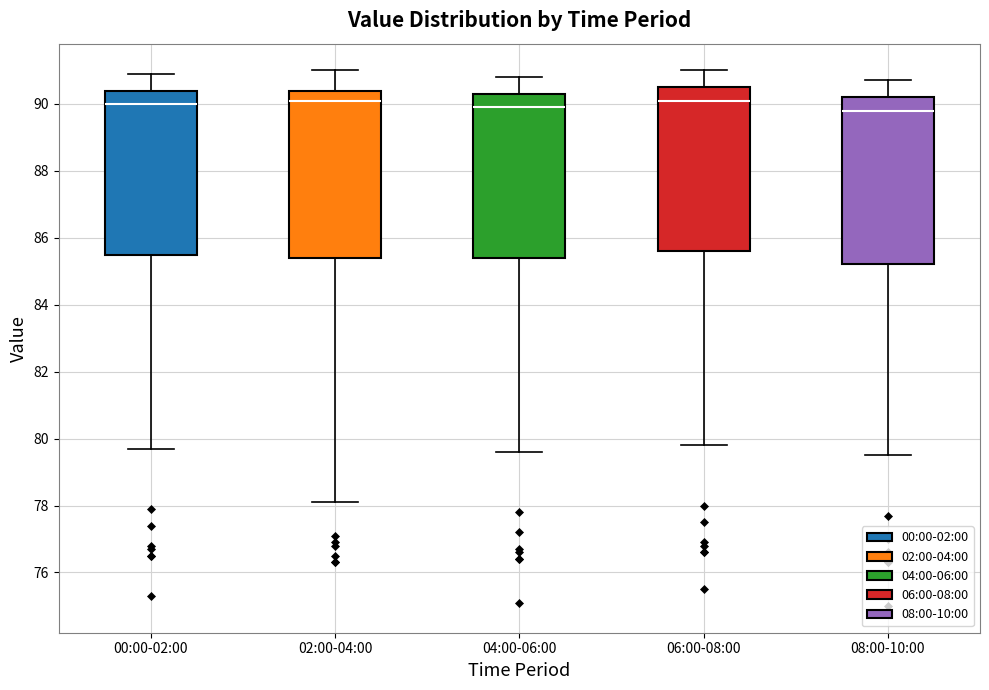

Reading left to right, transcribe this box plot: for each box, give where its median line is, the range the box spans, and where its two whiskers end, as read against the y-axis. The values are not printed on the chart, so give them approximately, as read against the axis.

00:00-02:00: median 90.0, box 85.6 to 90.4, whiskers 79.8 to 91.0
02:00-04:00: median 90.2, box 85.4 to 90.4, whiskers 78.2 to 91.0
04:00-06:00: median 90.0, box 85.4 to 90.4, whiskers 79.6 to 90.8
06:00-08:00: median 90.2, box 85.6 to 90.6, whiskers 79.8 to 91.0
08:00-10:00: median 89.8, box 85.2 to 90.2, whiskers 79.6 to 90.8